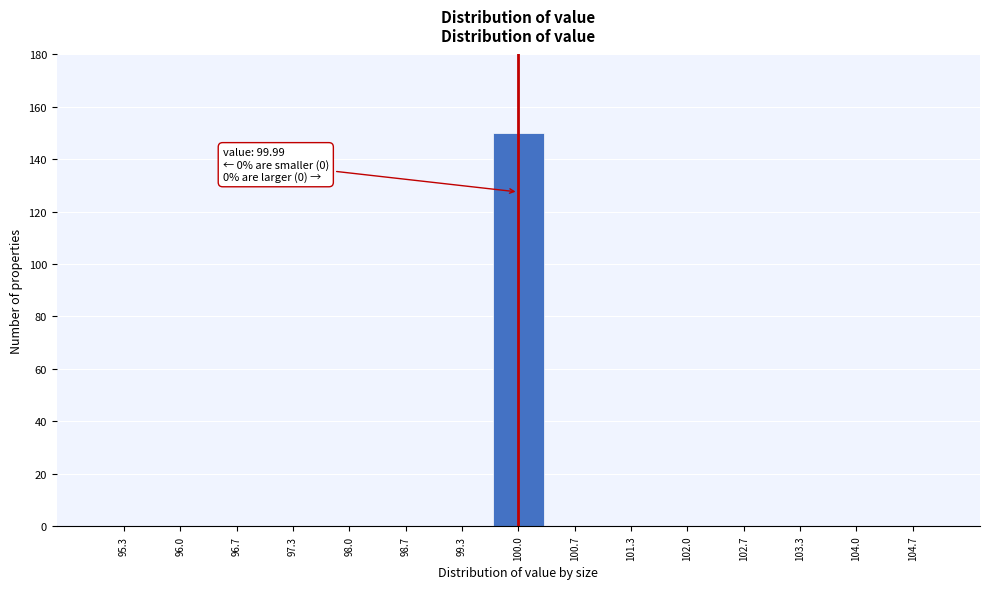

Which range on the x-axis has the tallest bar?

99.7 to 100.3